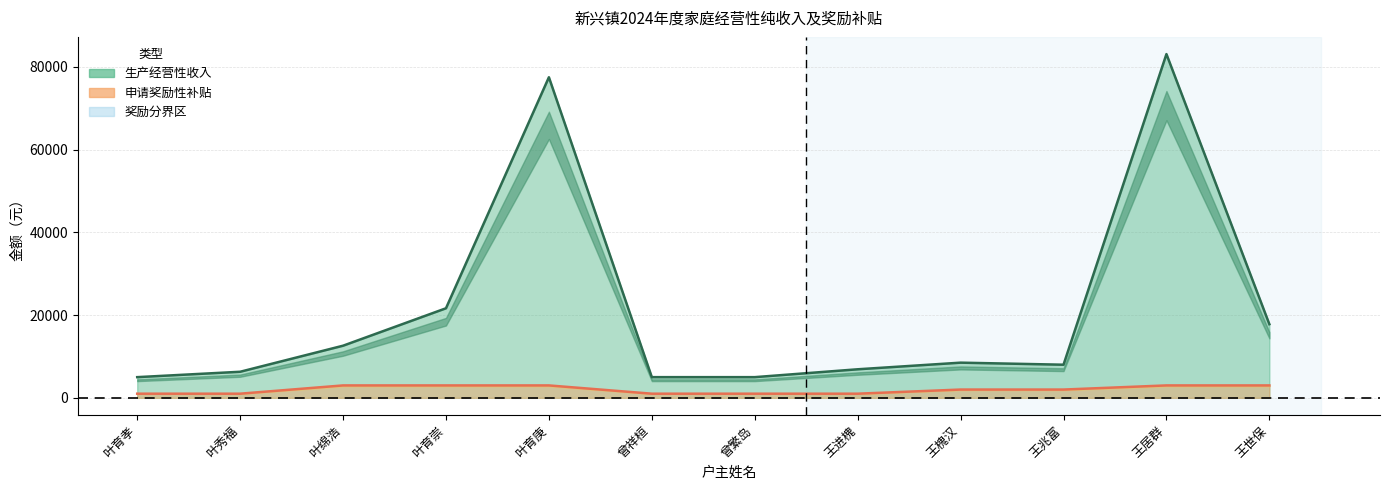

Which label corresponds to the smallest value in the chart?

叶育孝